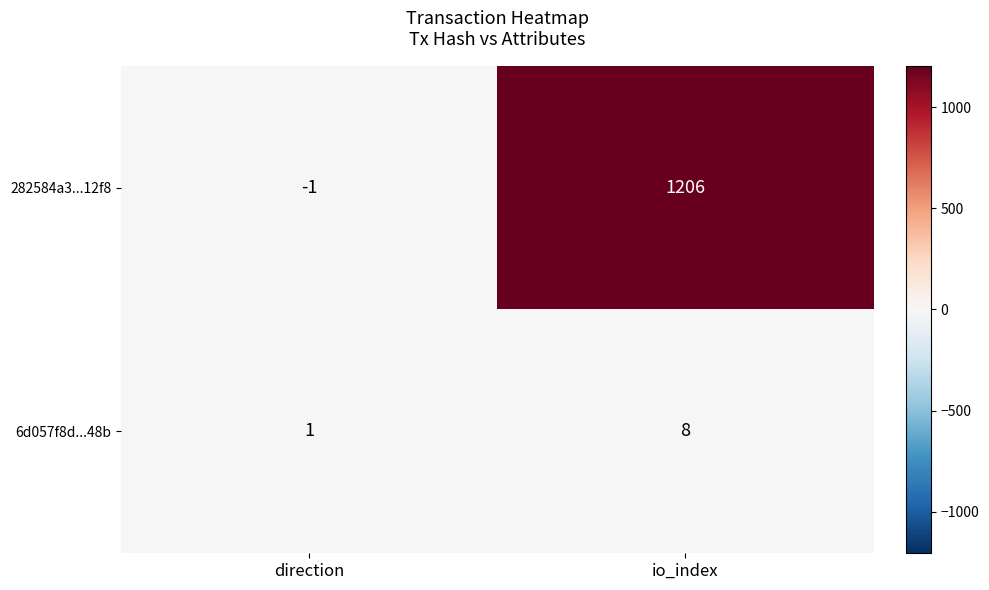

Count the number of data series in this chart.

2